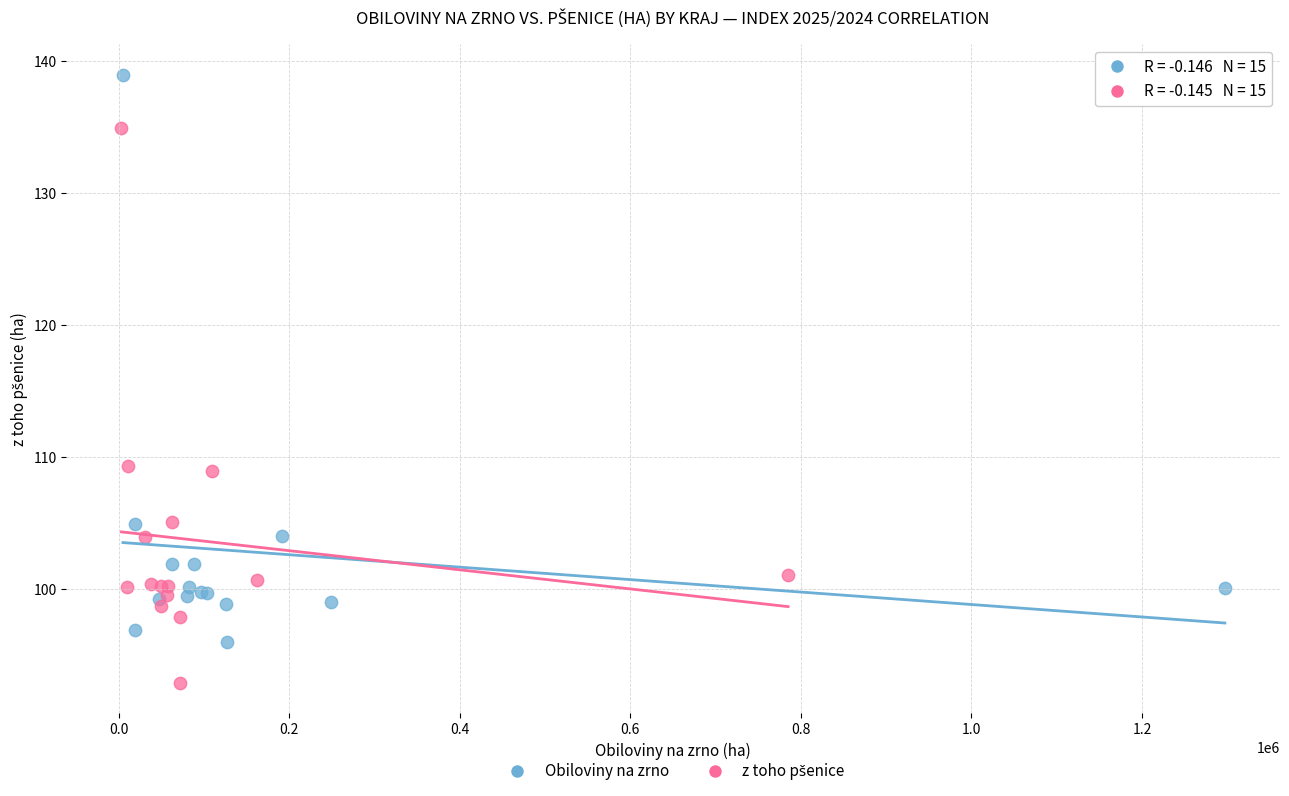

Which series reaches the maximum Y coordinate?

Obiloviny na zrno